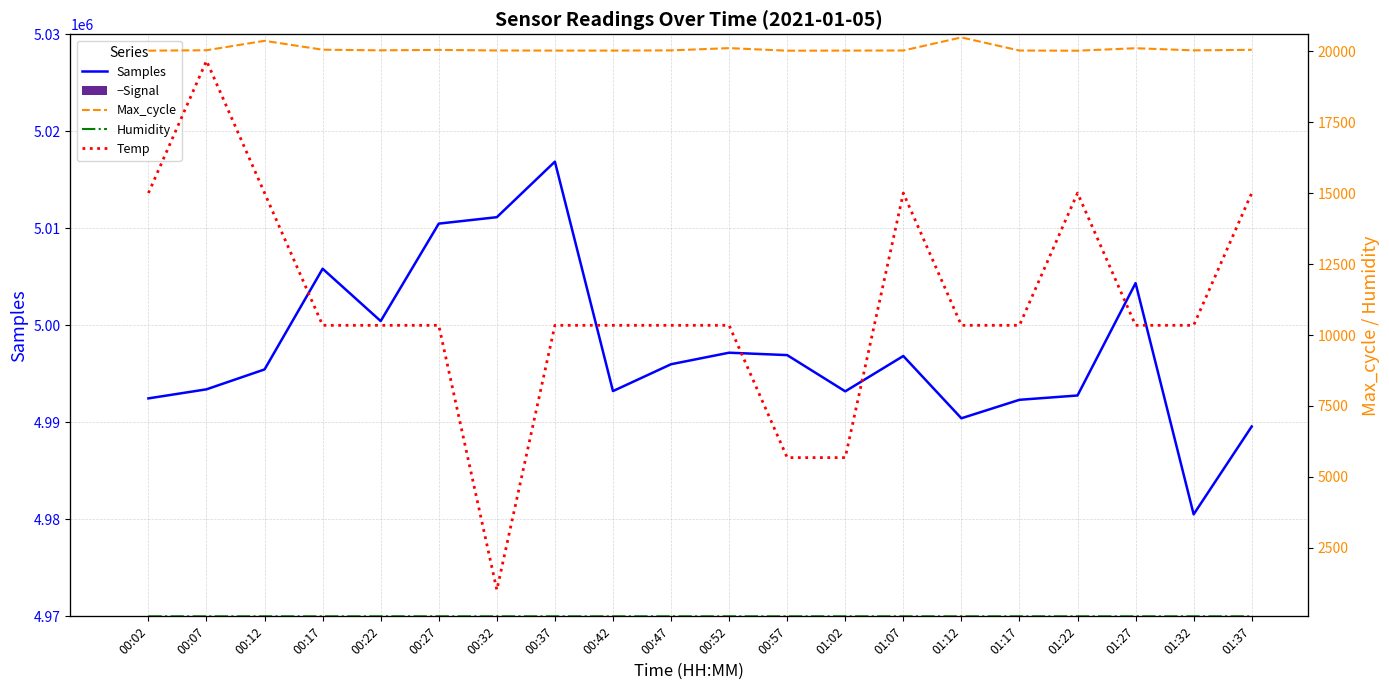

Count the number of data series in this chart.

5